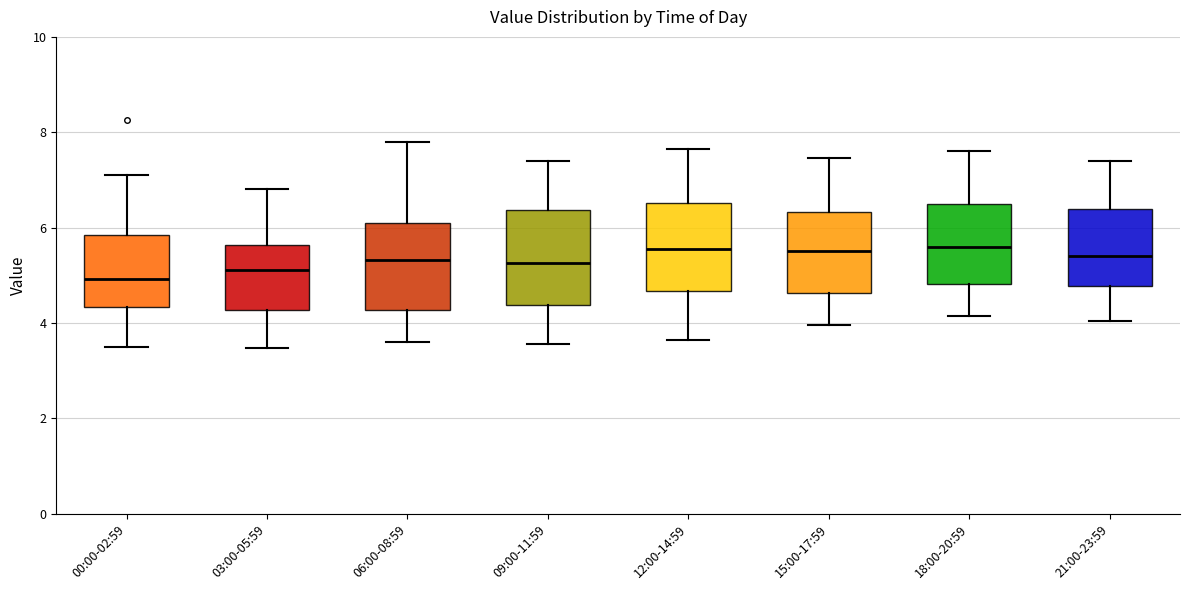

Reading left to right, read every box against the y-axis: the position of its median line, the range the box covers, and the ends of its whiskers. The values are not printed on the chart, so give them approximately, as read against the axis.

00:00-02:59: median 5.0, box 4.4 to 5.8, whiskers 3.6 to 7.2
03:00-05:59: median 5.2, box 4.2 to 5.6, whiskers 3.4 to 6.8
06:00-08:59: median 5.4, box 4.2 to 6.0, whiskers 3.6 to 7.8
09:00-11:59: median 5.2, box 4.4 to 6.4, whiskers 3.6 to 7.4
12:00-14:59: median 5.6, box 4.6 to 6.6, whiskers 3.6 to 7.6
15:00-17:59: median 5.6, box 4.6 to 6.4, whiskers 4.0 to 7.4
18:00-20:59: median 5.6, box 4.8 to 6.4, whiskers 4.2 to 7.6
21:00-23:59: median 5.4, box 4.8 to 6.4, whiskers 4.0 to 7.4